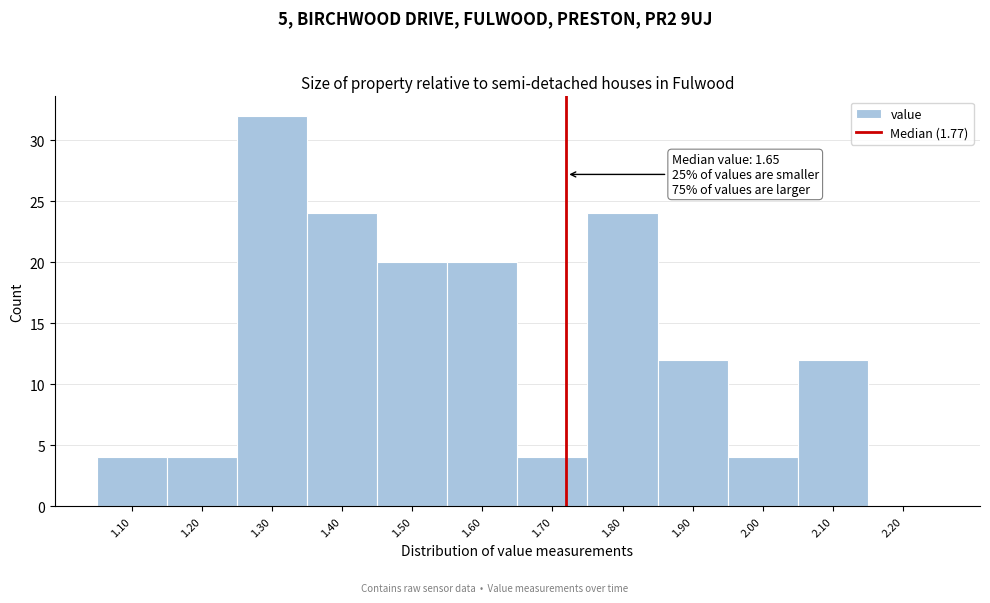

Reading left to right, what are all the values shown in this chart?

1.10=4	1.20=4	1.30=32	1.40=24	1.50=20	1.60=20	1.70=4	1.80=24	1.90=12	2.00=4	2.10=12	2.20=0